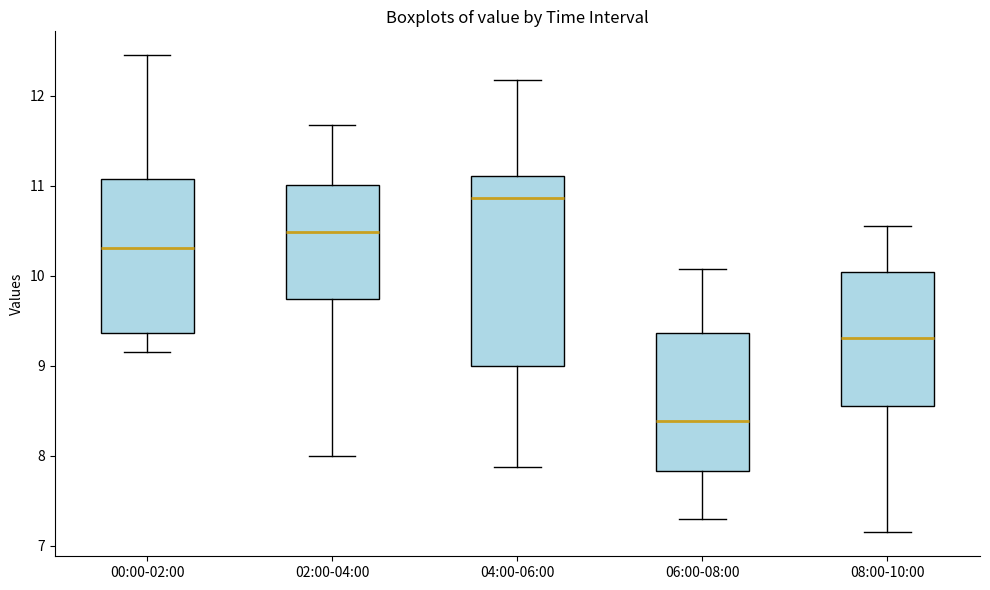

Reading left to right, transcribe this box plot: for each box, give where its median line is, the range the box spans, and where its two whiskers end, as read against the y-axis. The values are not printed on the chart, so give them approximately, as read against the axis.

00:00-02:00: median 10.3, box 9.4 to 11.1, whiskers 9.2 to 12.5
02:00-04:00: median 10.5, box 9.7 to 11.0, whiskers 8.0 to 11.7
04:00-06:00: median 10.9, box 9.0 to 11.1, whiskers 7.9 to 12.2
06:00-08:00: median 8.4, box 7.8 to 9.4, whiskers 7.3 to 10.1
08:00-10:00: median 9.3, box 8.6 to 10.0, whiskers 7.2 to 10.6